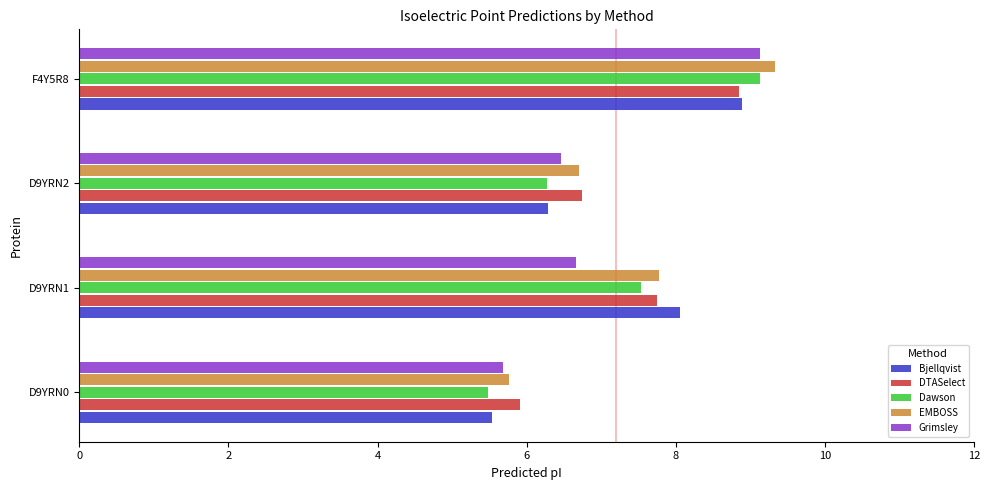

The value of Grimsley at D9YRN2 is 3.1. True or false?

False